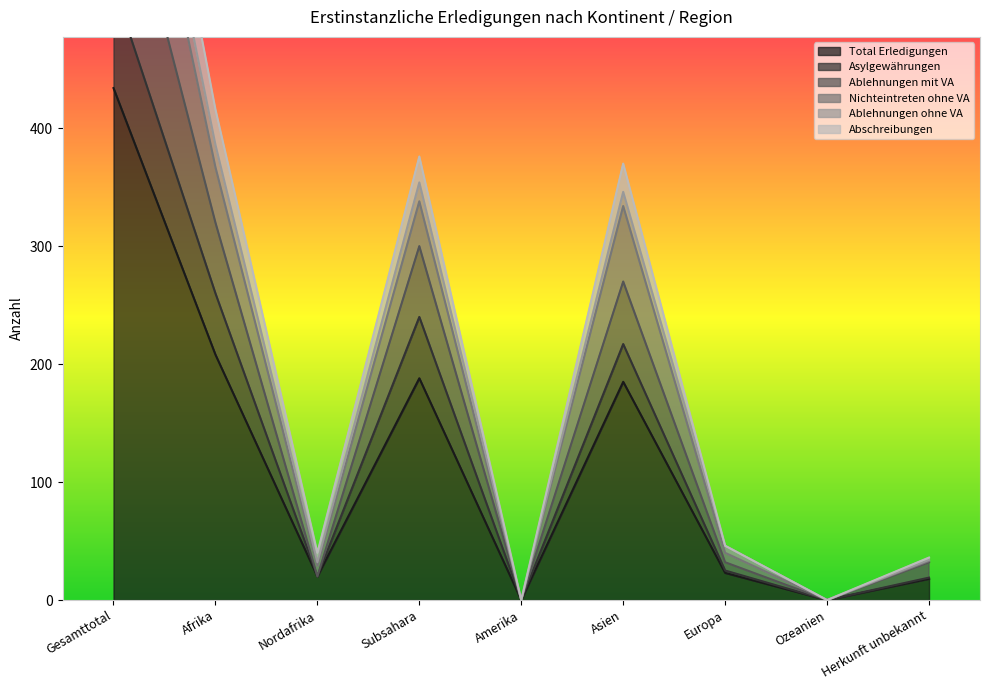

Which series has the largest total across all categories?

Abschreibungen